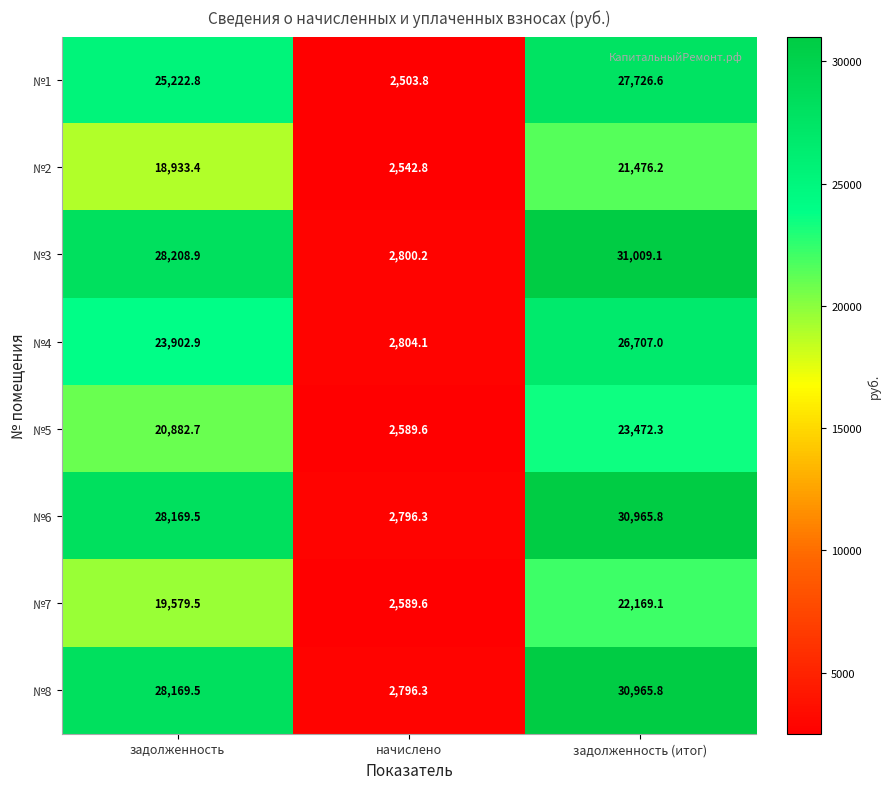

At which label does №4 reach its minimum?

начислено